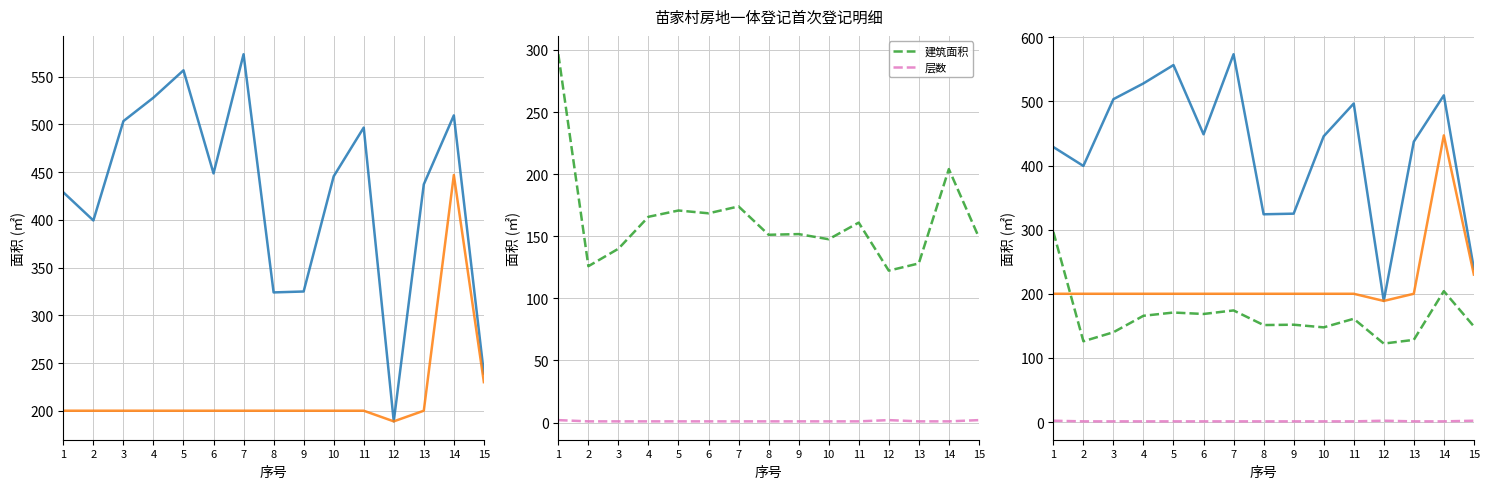

In 建筑面积, how many points are higher than both neighbors (excluding endpoints)?

5